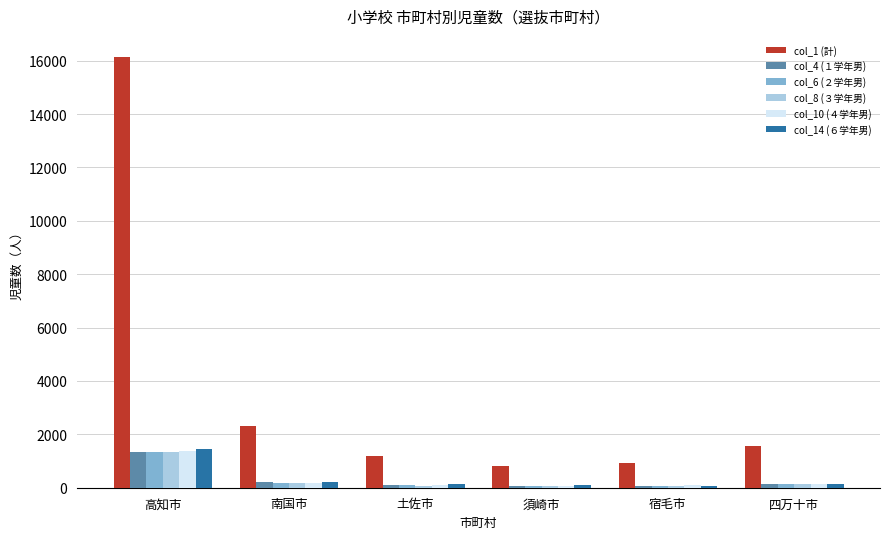

What is the total value across all series at 四万十市?

2261